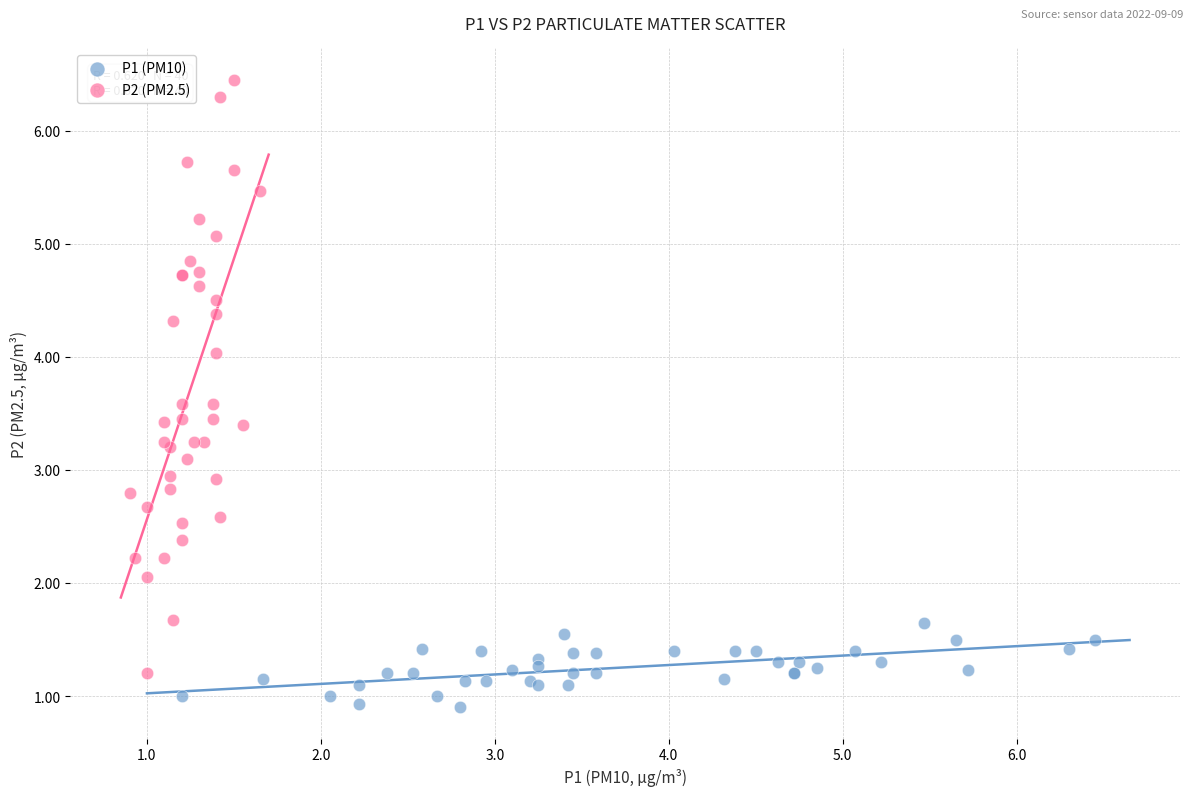

Which series reaches the minimum Y coordinate?

P1 (PM10)